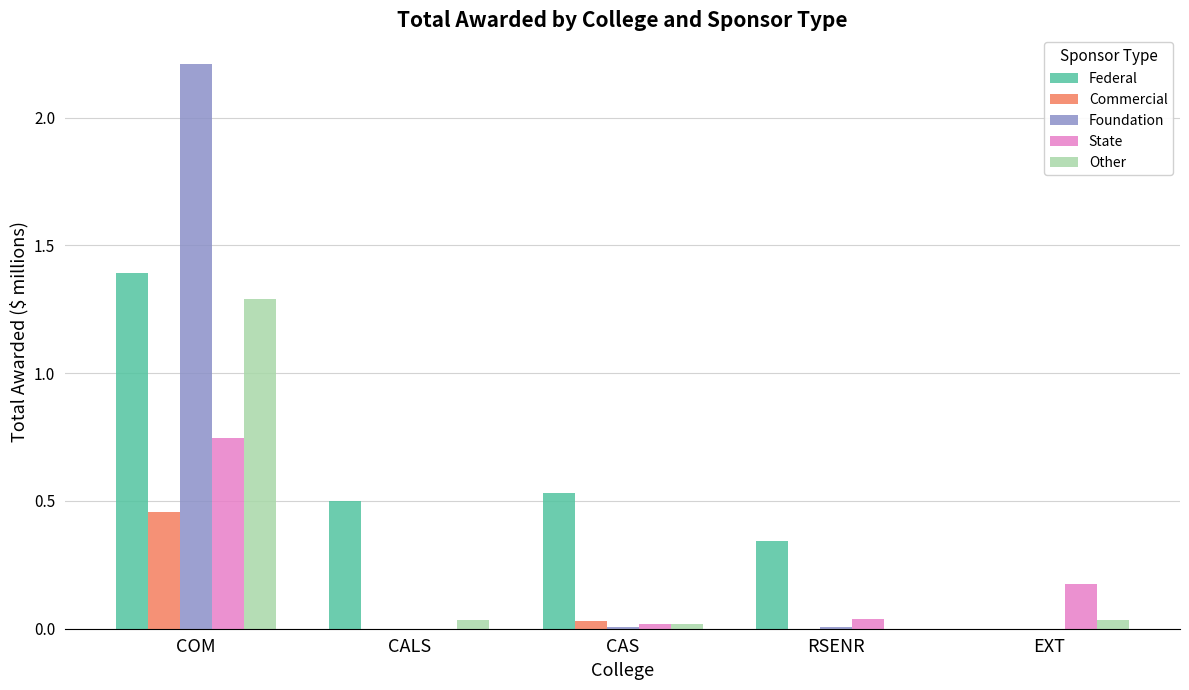

At which category is the sum across all series the highest?

COM